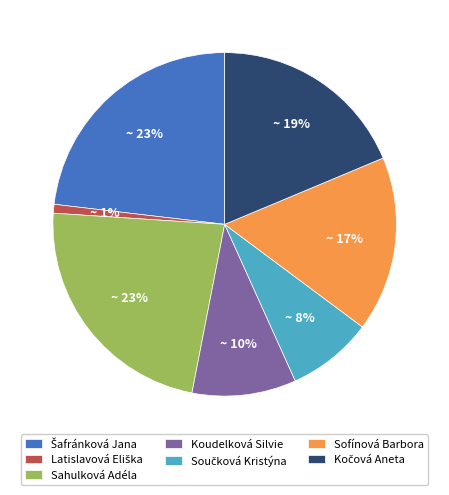

Is there a majority slice in this chart?

No